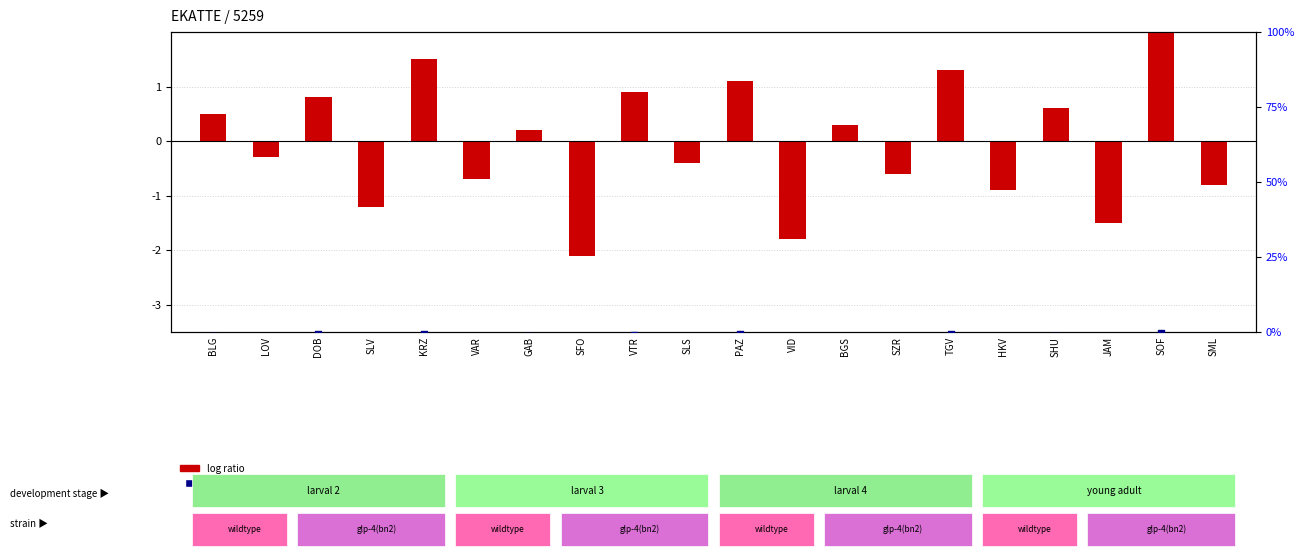

What are all the series names shown in the legend?

log ratio, percentile rank within the sample